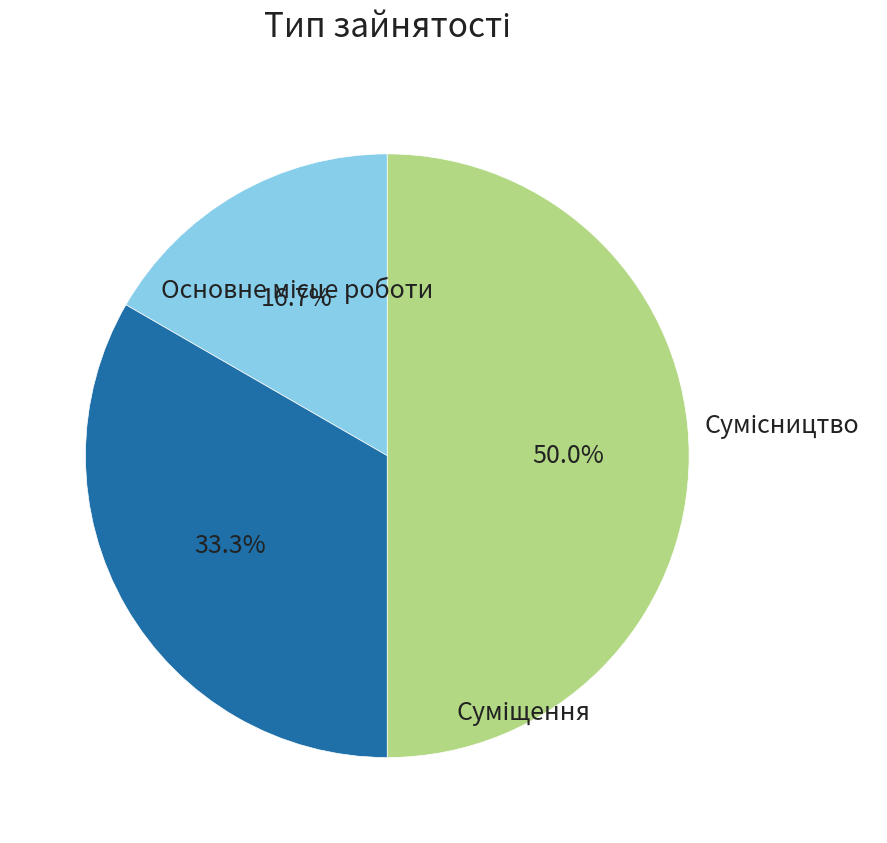

Which category has the smallest portion of the pie?

Основне місце роботи